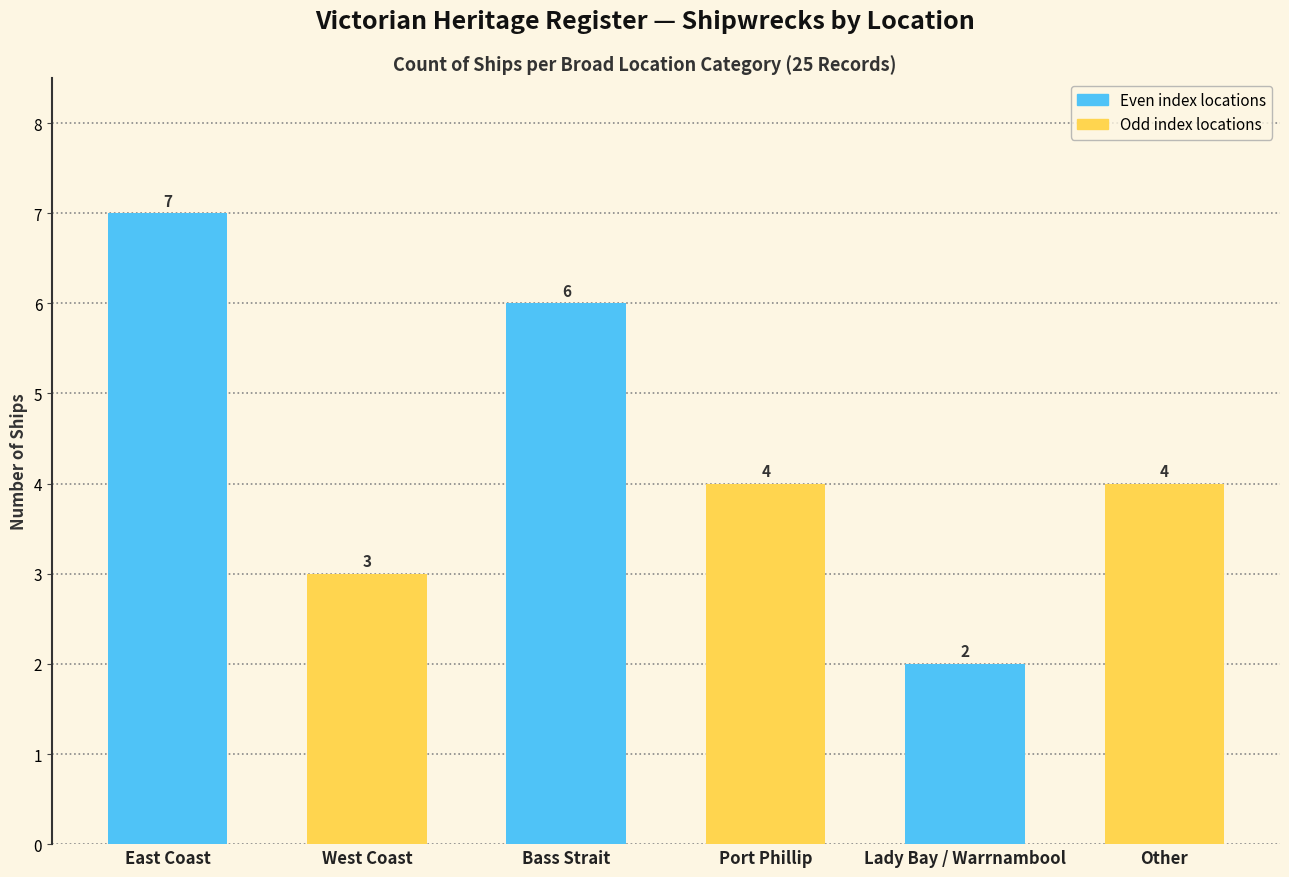

How many values are below 4?

2